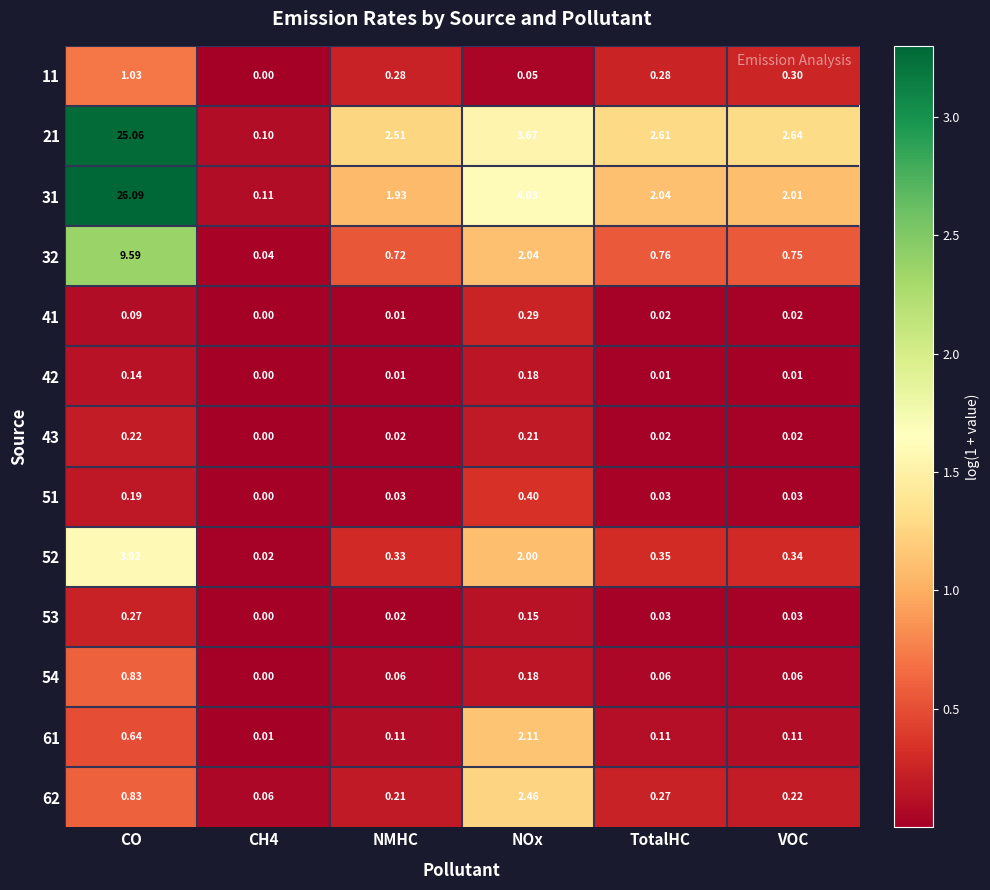

At which category is the sum across all series the highest?

CO